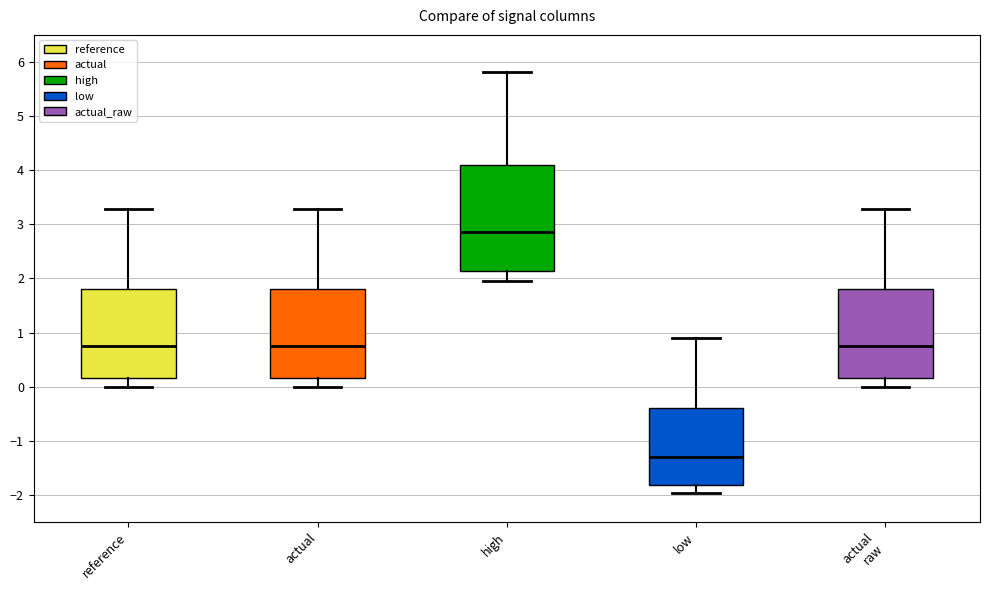

Comparing the boxes themselves (not the whiskers), which one is the tallest?

high